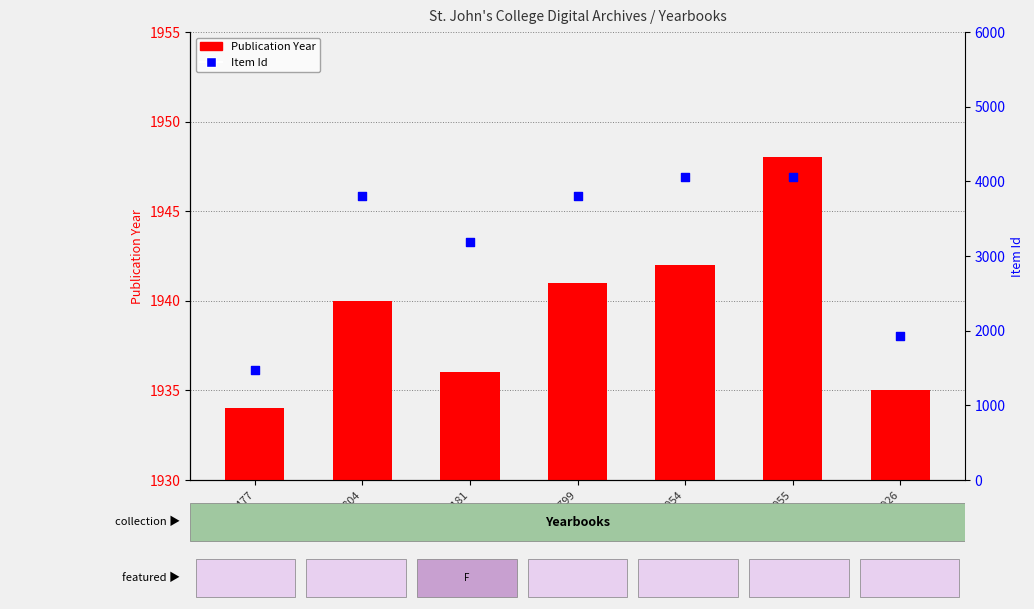

Which series contains the highest Y value?

Item Id